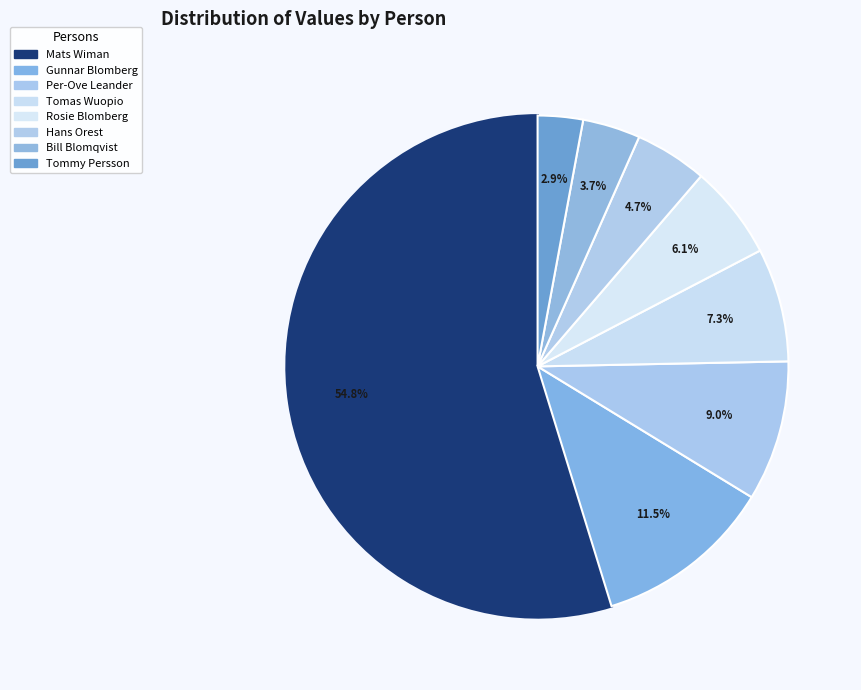

Do Tommy Persson and Gunnar Blomberg together represent more than half of the pie?

No